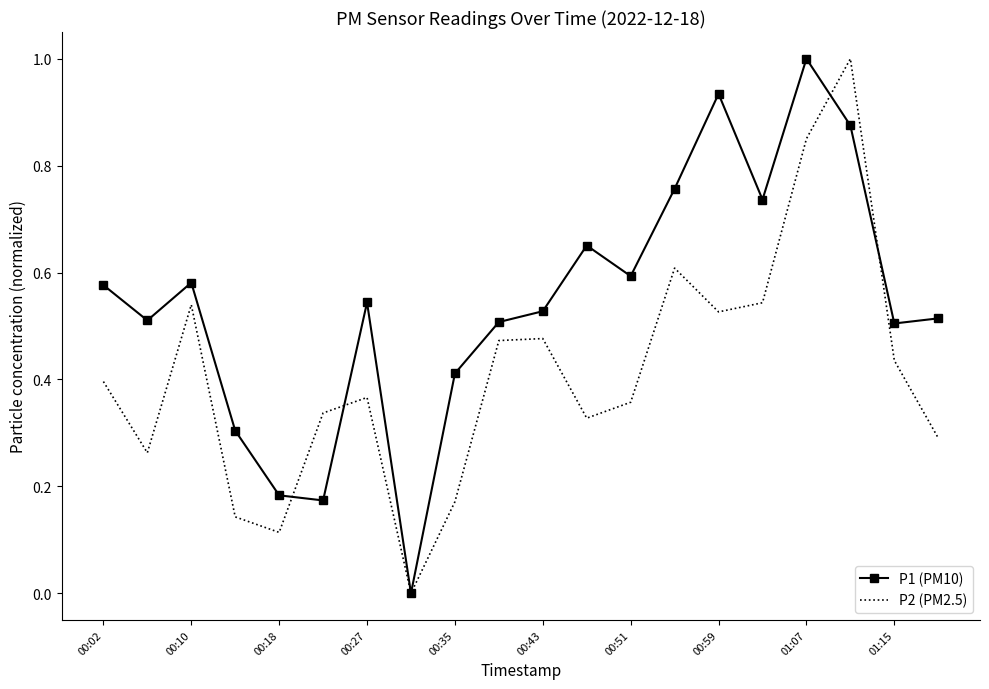

Which series has the largest total across all categories?

P1 (PM10)